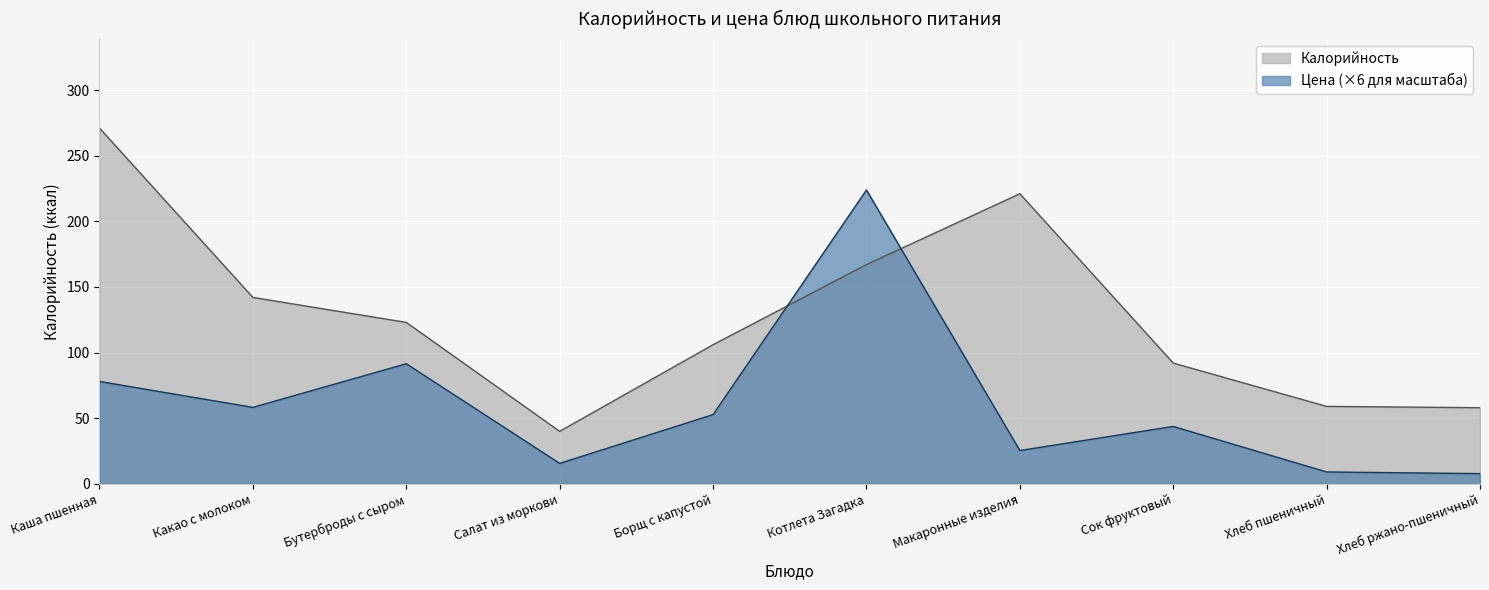

Reading left to right, list all the values displayed in this chart.

Калорийность: Каша пшенная=271.0	Какао с молоком=142.0	Бутерброды с сыром=123.0	Салат из моркови=40.0	Борщ с капустой=106.0	Котлета Загадка=167.0	Макаронные изделия=221.0	Сок фруктовый=92.0	Хлеб пшеничный=59.0	Хлеб ржано-пшеничный=58.0
Цена: Каша пшенная=78.0	Какао с молоком=58.3	Бутерброды с сыром=91.5	Салат из моркови=15.6	Борщ с капустой=52.7	Котлета Загадка=223.9	Макаронные изделия=25.4	Сок фруктовый=43.7	Хлеб пшеничный=9.1	Хлеб ржано-пшеничный=7.8